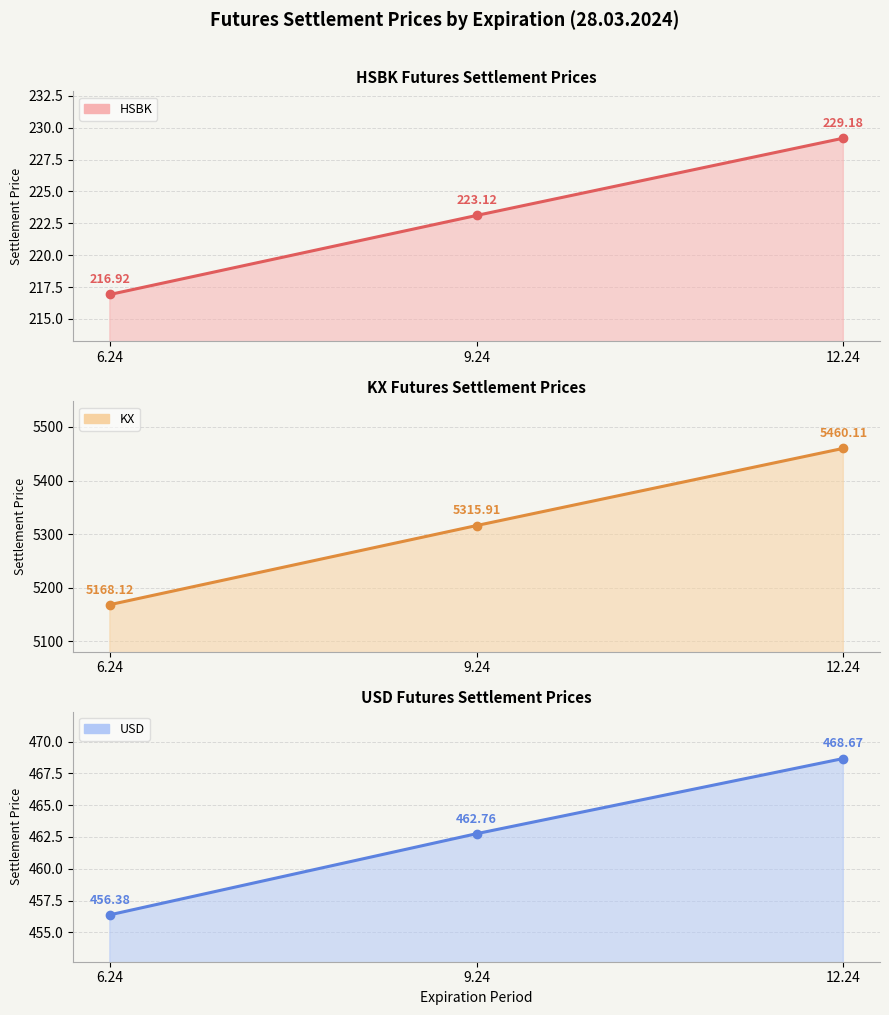

What position from the right is 6.24?

3